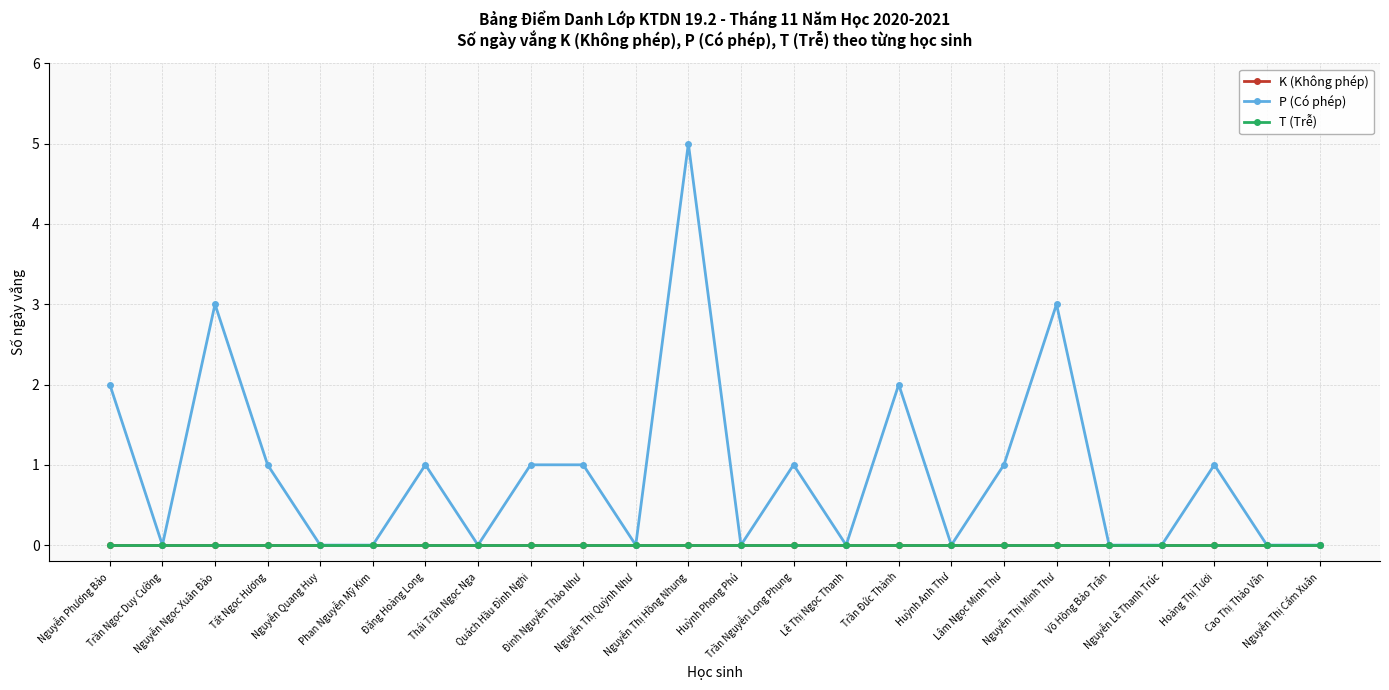

Is this an area chart (filled region under the line)?

No